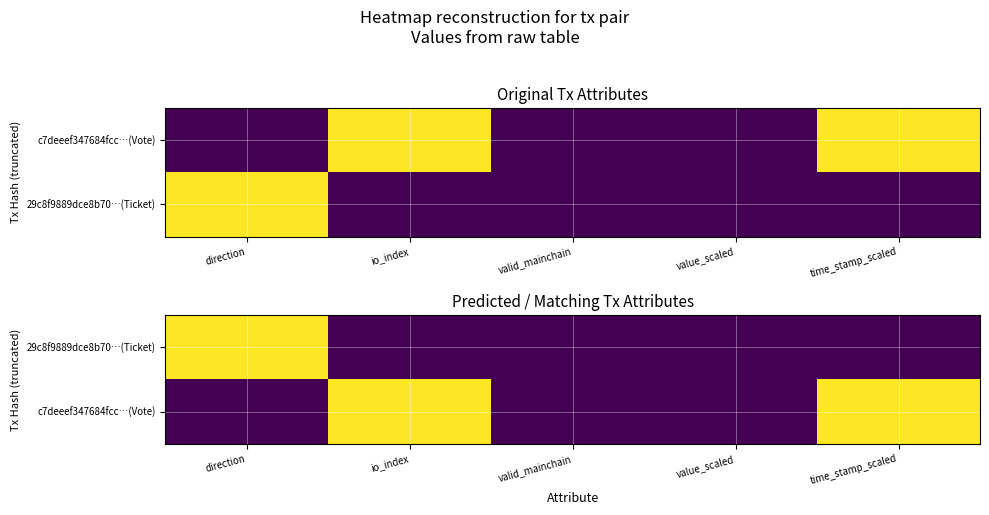

What is the highest value of the c7deeef347684fcc…(Vote) series?

1